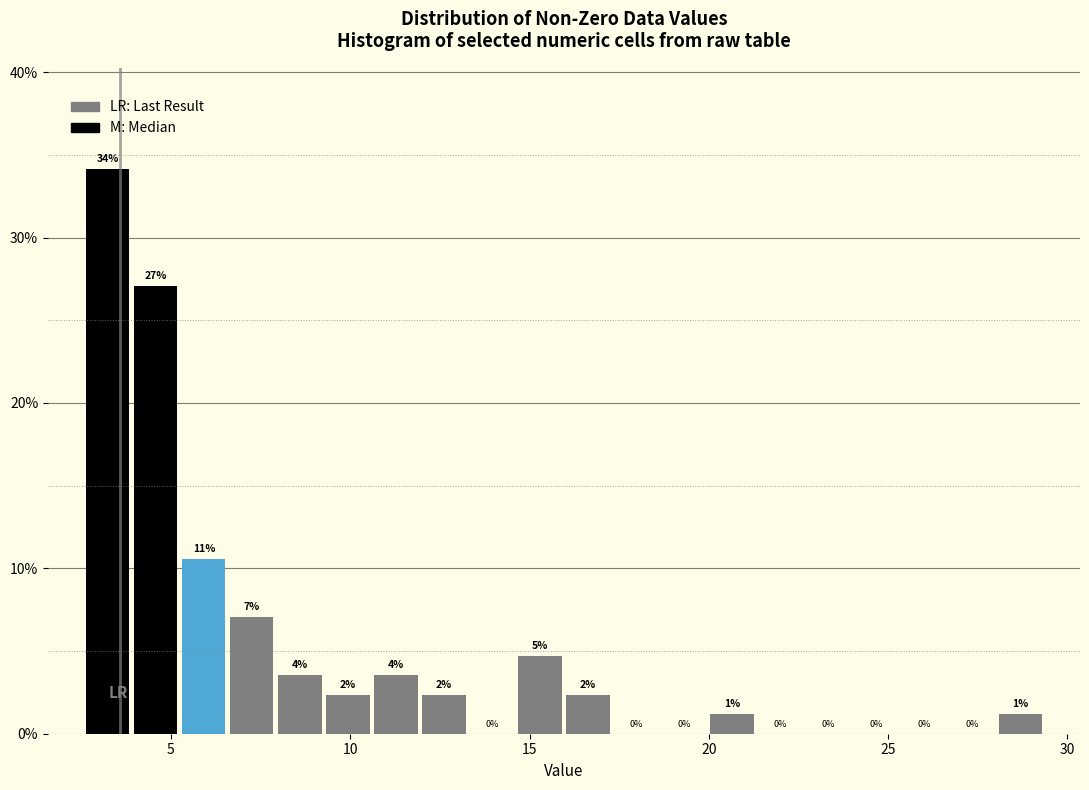

Around what value on the x-axis is the tallest bar? Give the approximate position of its centre, as read against the axis.

3.0